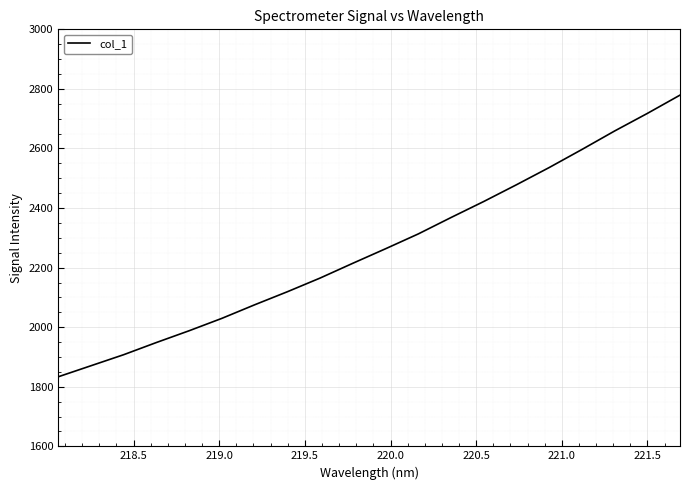

What is the maximum value shown in the chart?

2779.1